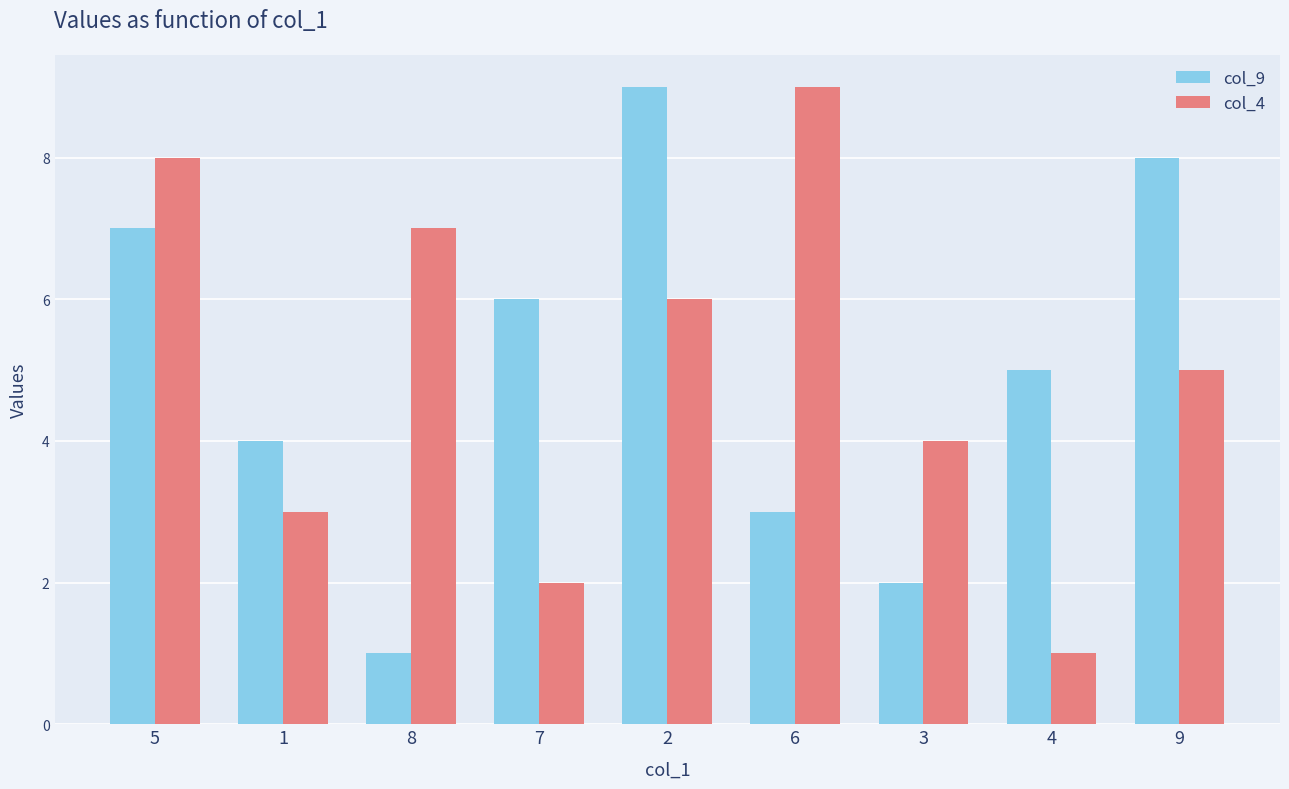

How many bars are there in each group?

2